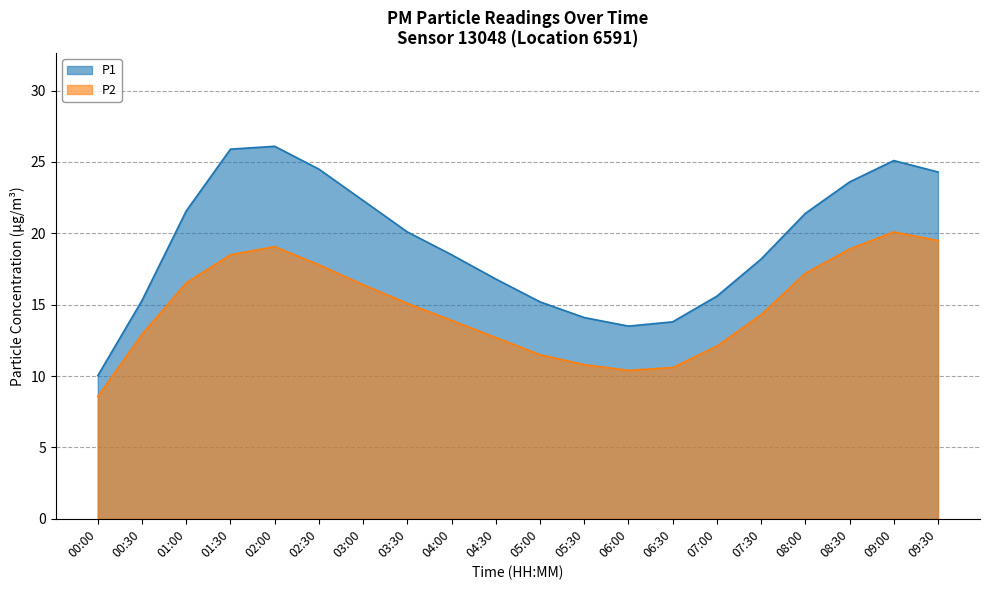

Is the value of P1 at 02:30 greater than the value of P2 at 01:00?

Yes